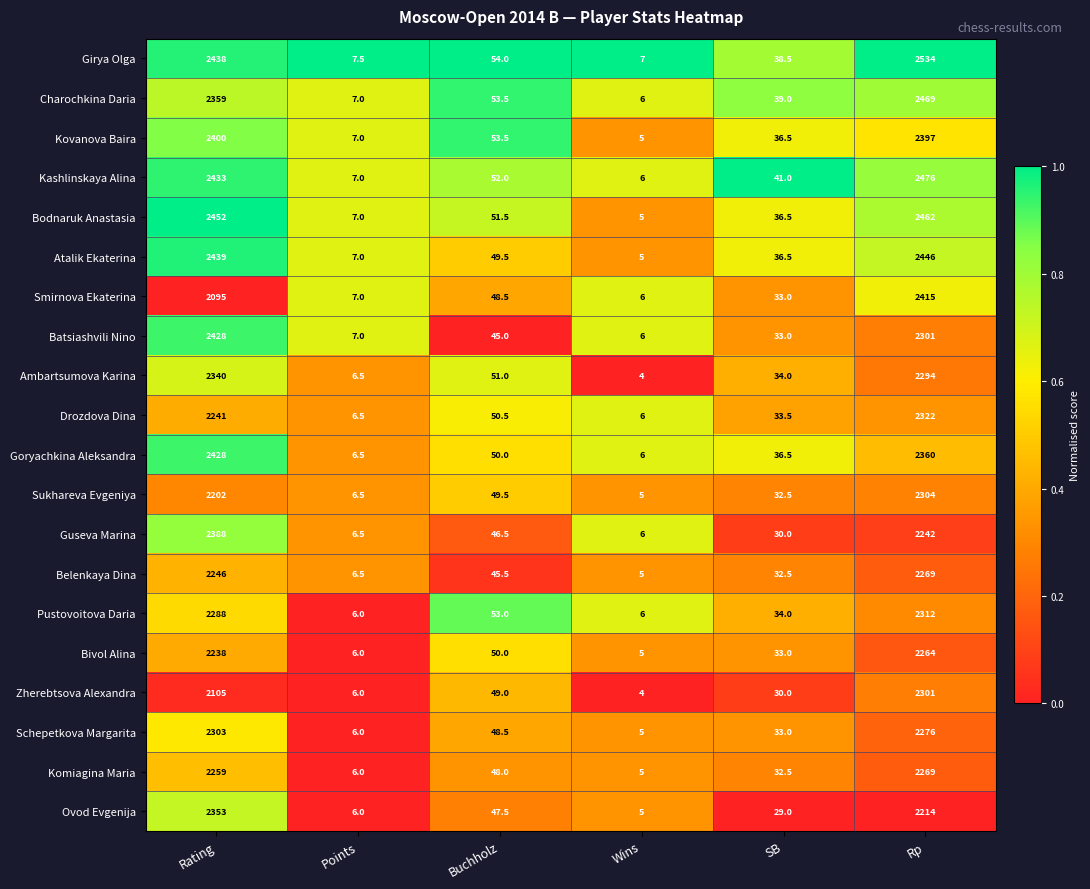

What value does the Drozdova Dina series have at Rp?

2322.0